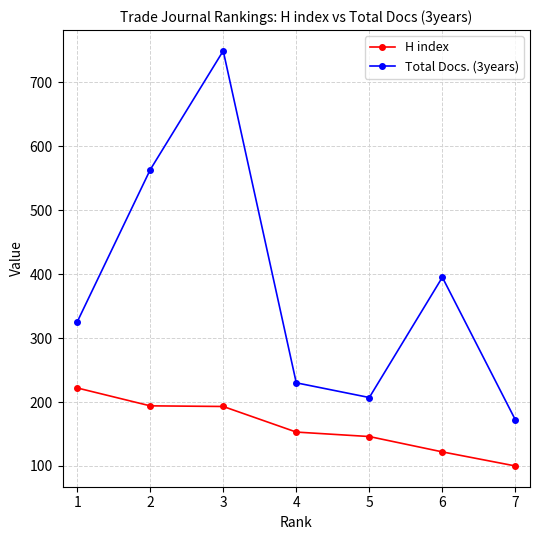

In Total Docs. (3years), how many points are higher than both neighbors (excluding endpoints)?

2